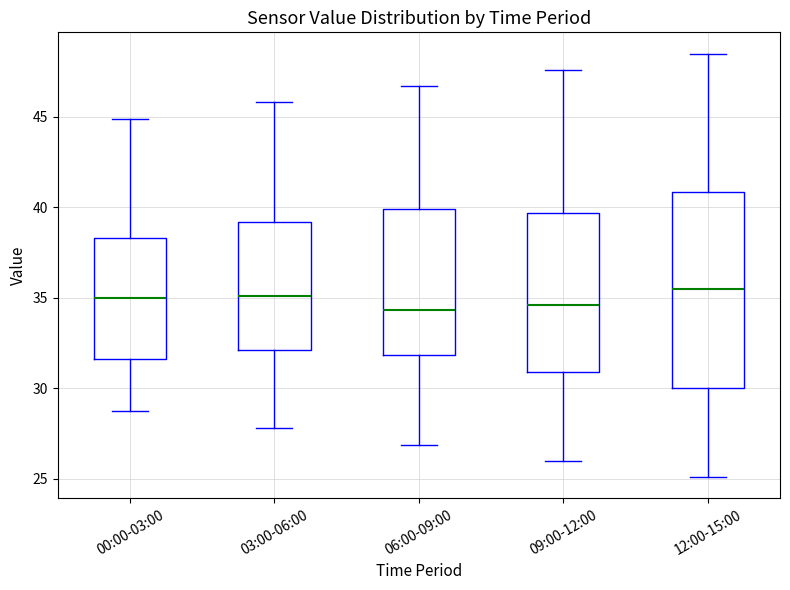

Where is the lower edge of the box for 09:00-12:00 on the y-axis? The values are not printed on the chart, so give them approximately, as read against the axis.

31.0